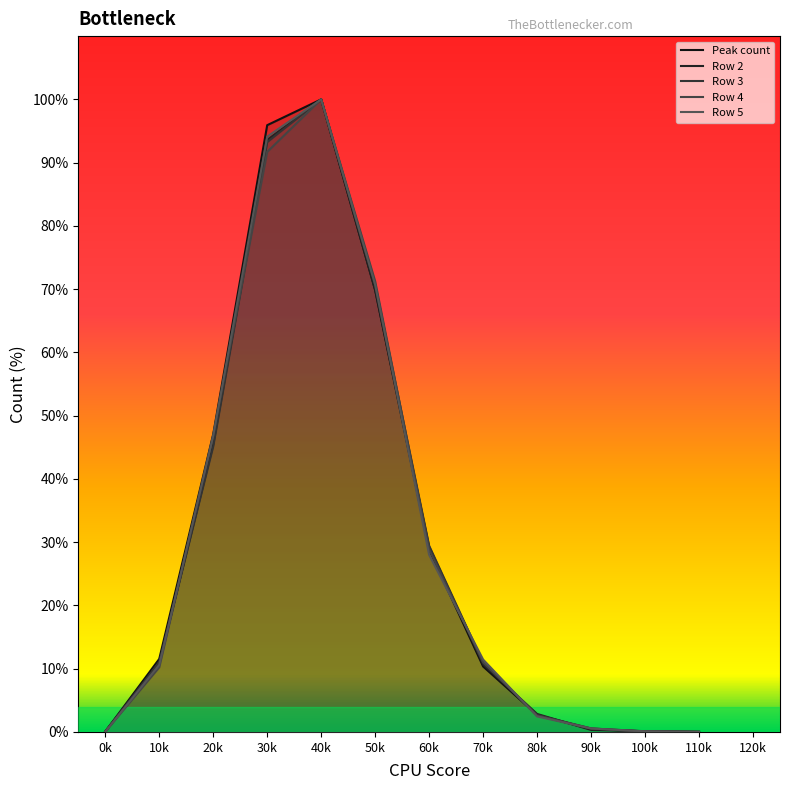

What is the difference between the highest and lowest values at 10k?

1.3